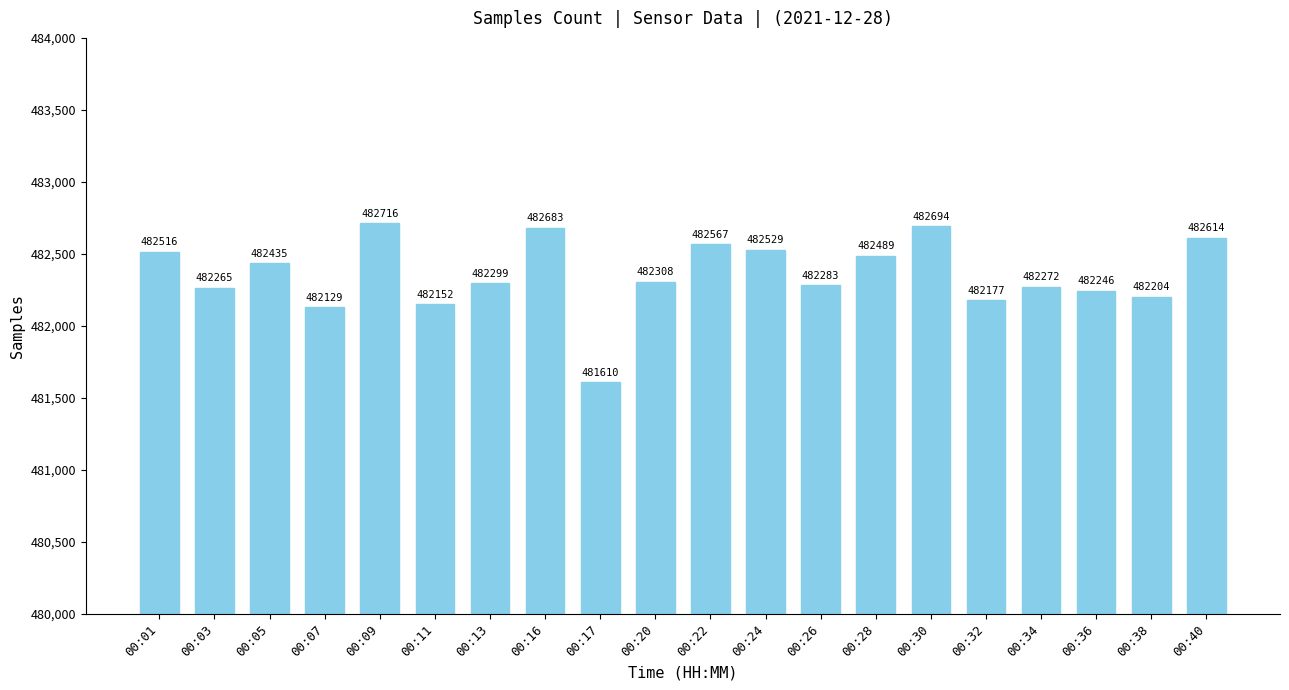

List the labels in order of value, largest first.

00:09, 00:30, 00:16, 00:40, 00:22, 00:24, 00:01, 00:28, 00:05, 00:20, 00:13, 00:26, 00:34, 00:03, 00:36, 00:38, 00:32, 00:11, 00:07, 00:17